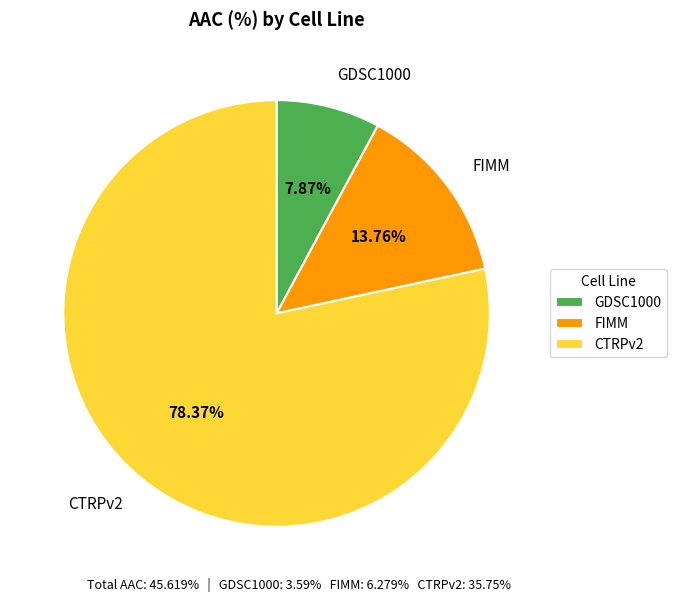

Count the number of slices in the pie.

3